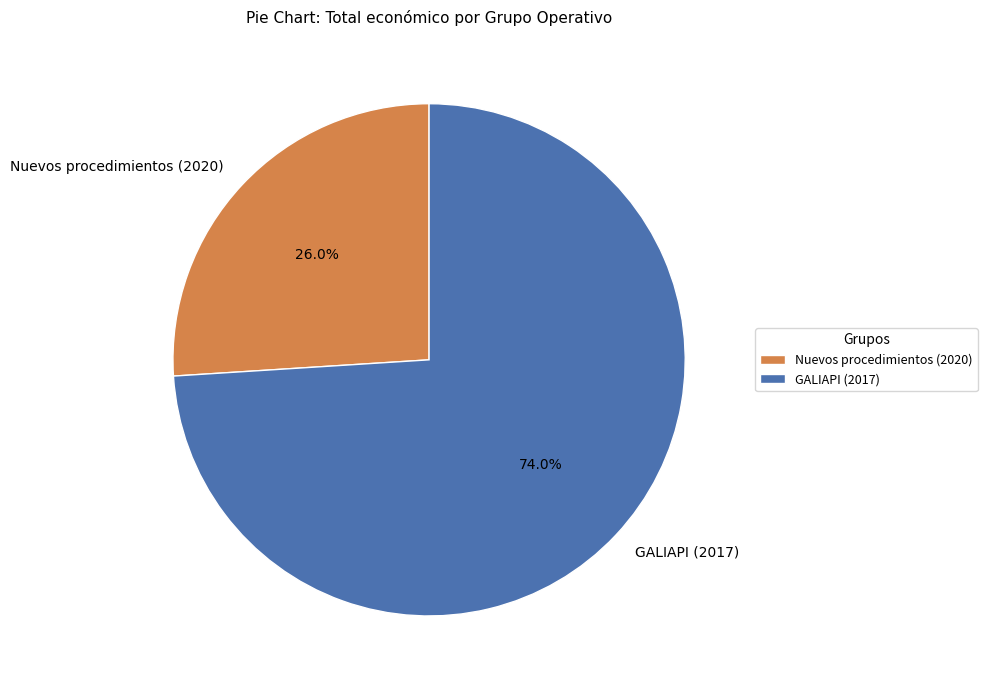

To the nearest percent, what percentage of the pie is GALIAPI (2017)?

74%